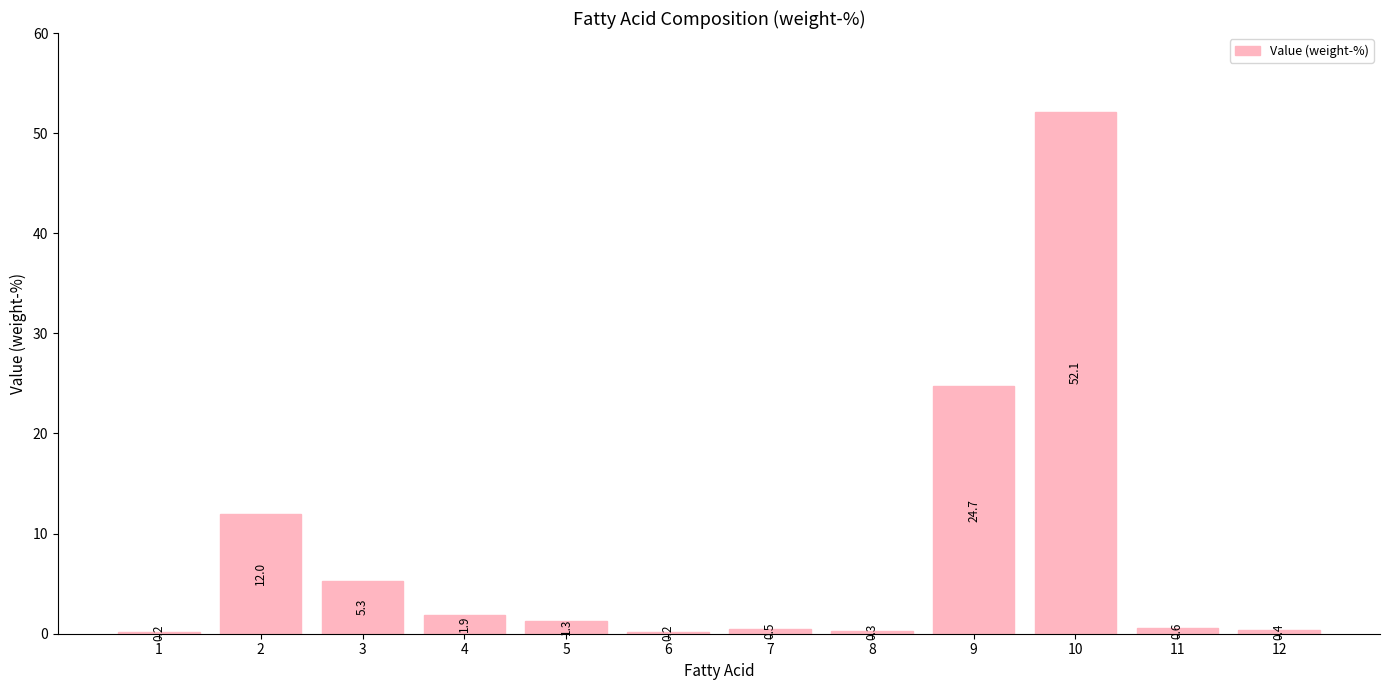

What is the maximum value shown in the chart?

52.1